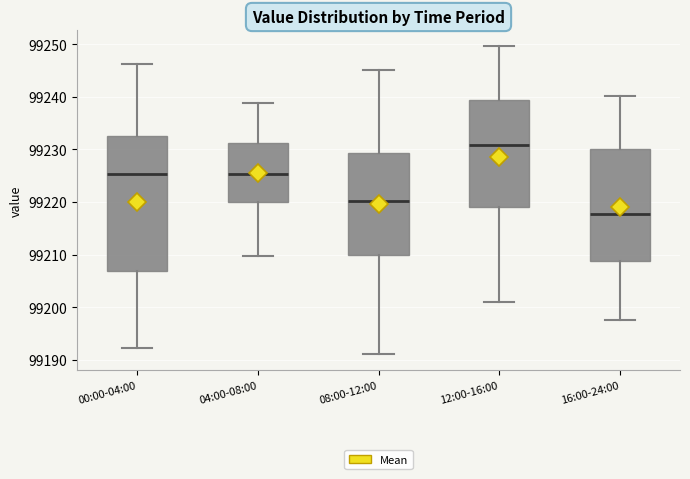

Reading left to right, transcribe this box plot: for each box, give where its median line is, the range the box spans, and where its two whiskers end, as read against the y-axis. The values are not printed on the chart, so give them approximately, as read against the axis.

00:00-04:00: median 99225, box 99207 to 99233, whiskers 99192 to 99246
04:00-08:00: median 99225, box 99220 to 99231, whiskers 99210 to 99239
08:00-12:00: median 99220, box 99210 to 99229, whiskers 99191 to 99245
12:00-16:00: median 99231, box 99219 to 99239, whiskers 99201 to 99250
16:00-24:00: median 99218, box 99209 to 99230, whiskers 99198 to 99240